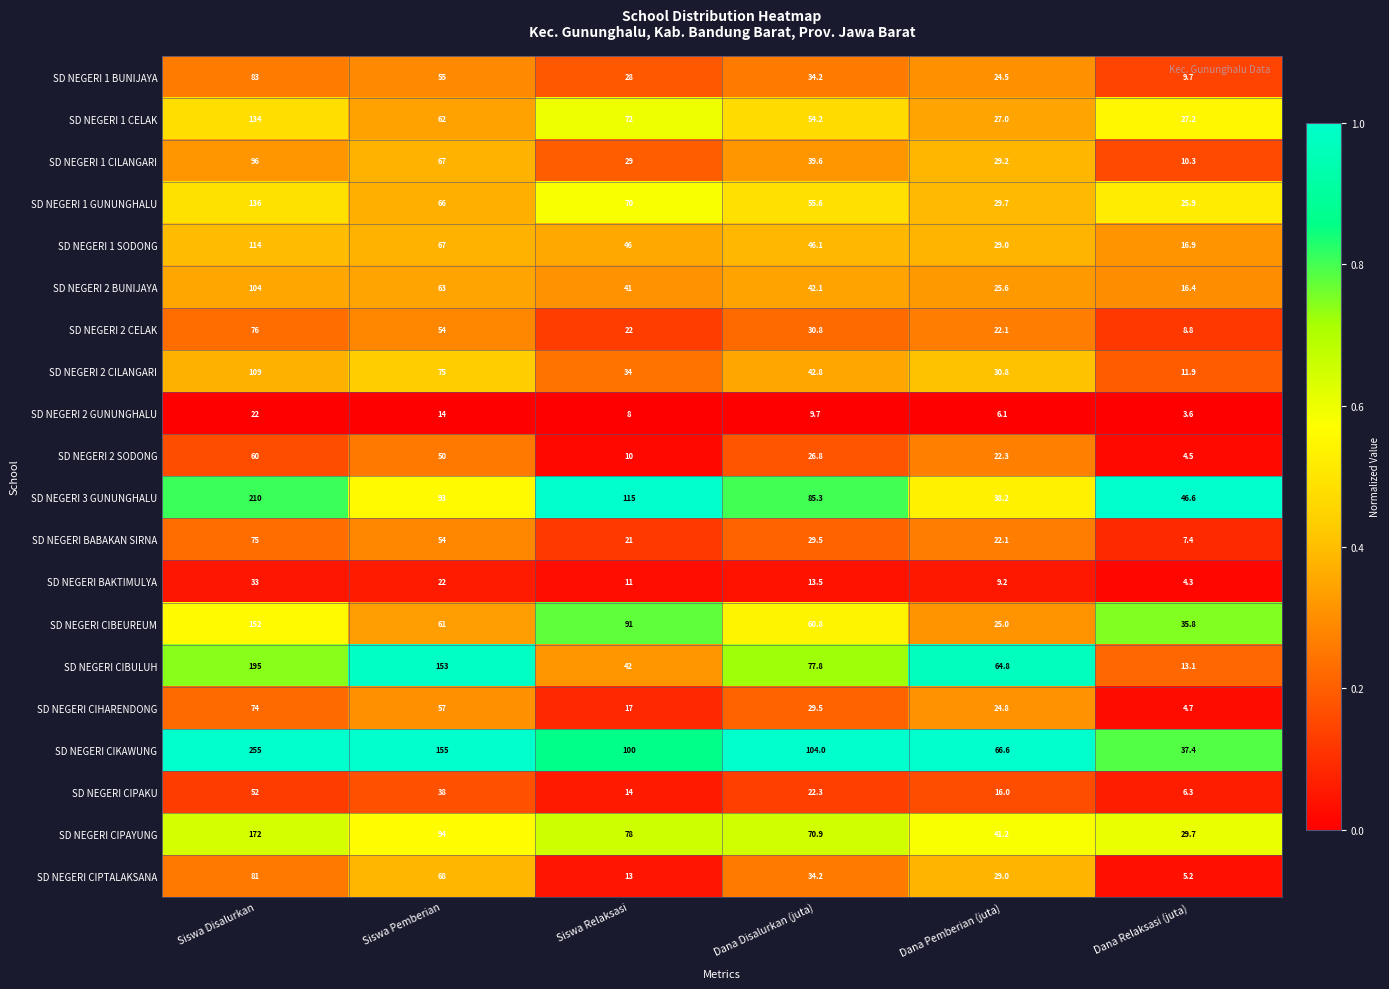

At which label is SD NEGERI CIBULUH closest to 104?

Dana Disalurkan (juta)